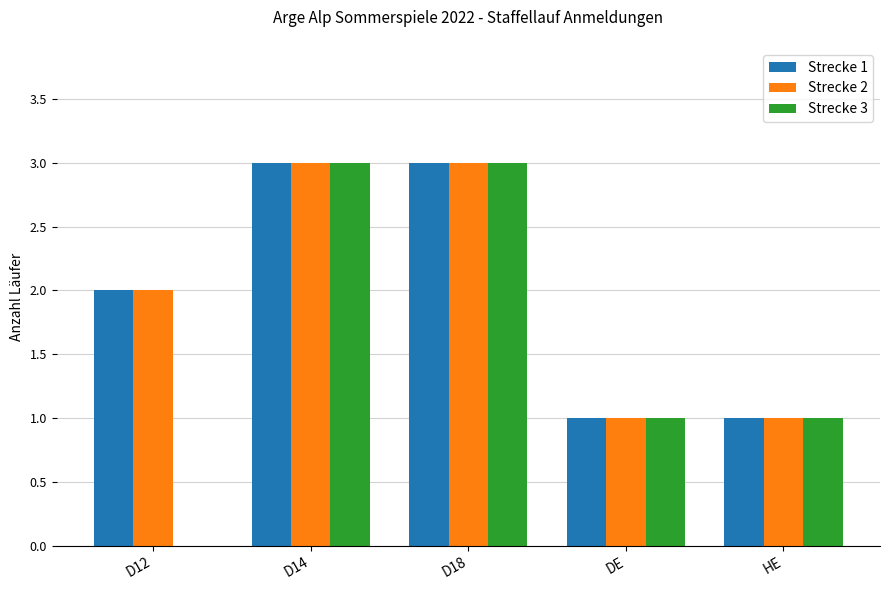

At which label is Strecke 1 closest to 2?

D12